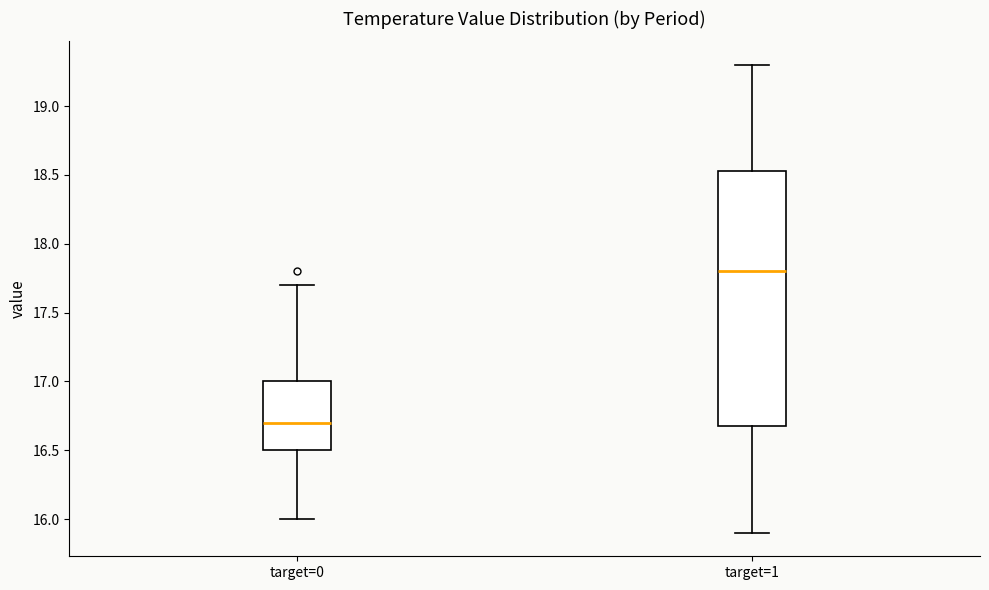

Where is the lower edge of the box for target=0 on the y-axis? The values are not printed on the chart, so give them approximately, as read against the axis.

16.50